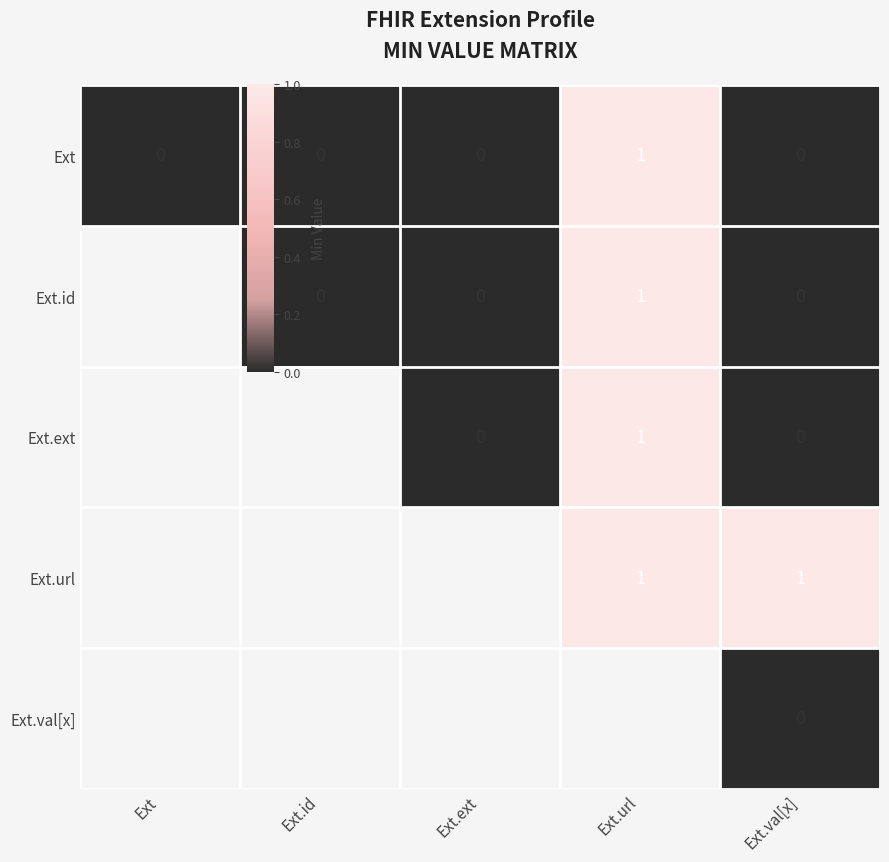

Is it true that Ext.id equals 1.0 at Ext.url?

True